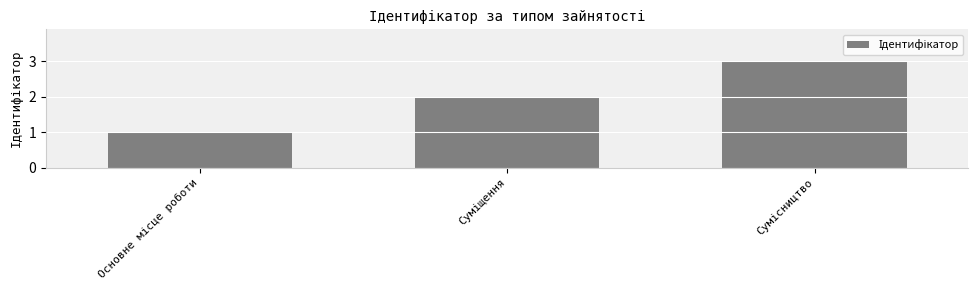

What is the sum of all values?

6